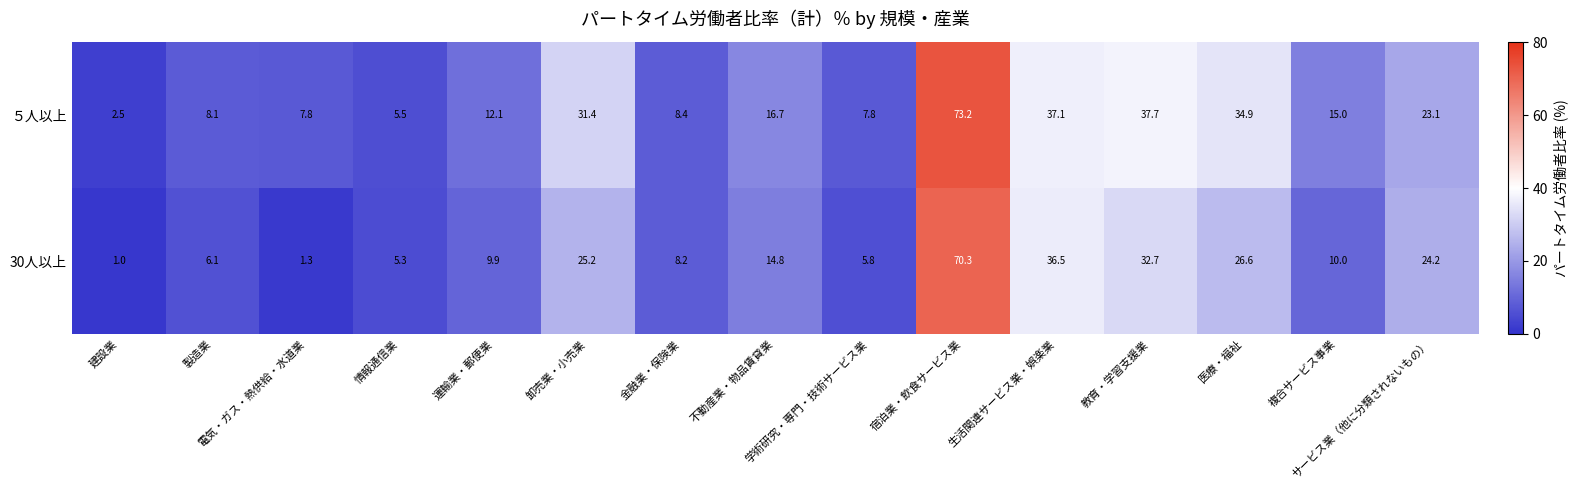

Rank the series by their maximum value, from lowest to highest.

30人以上, ５人以上